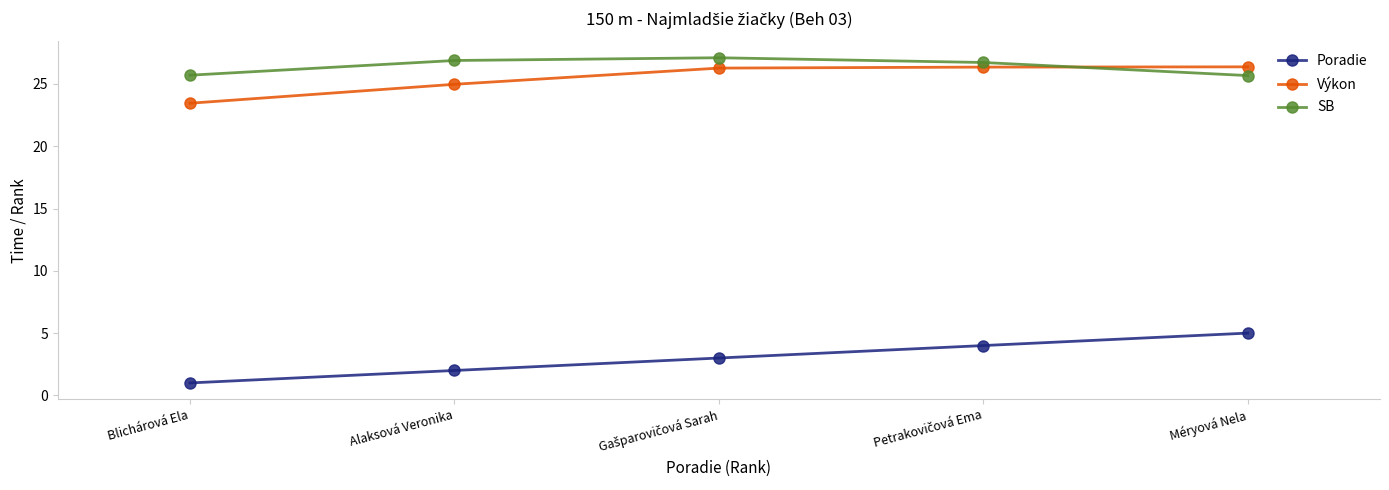

How many categories are shown in the chart?

5